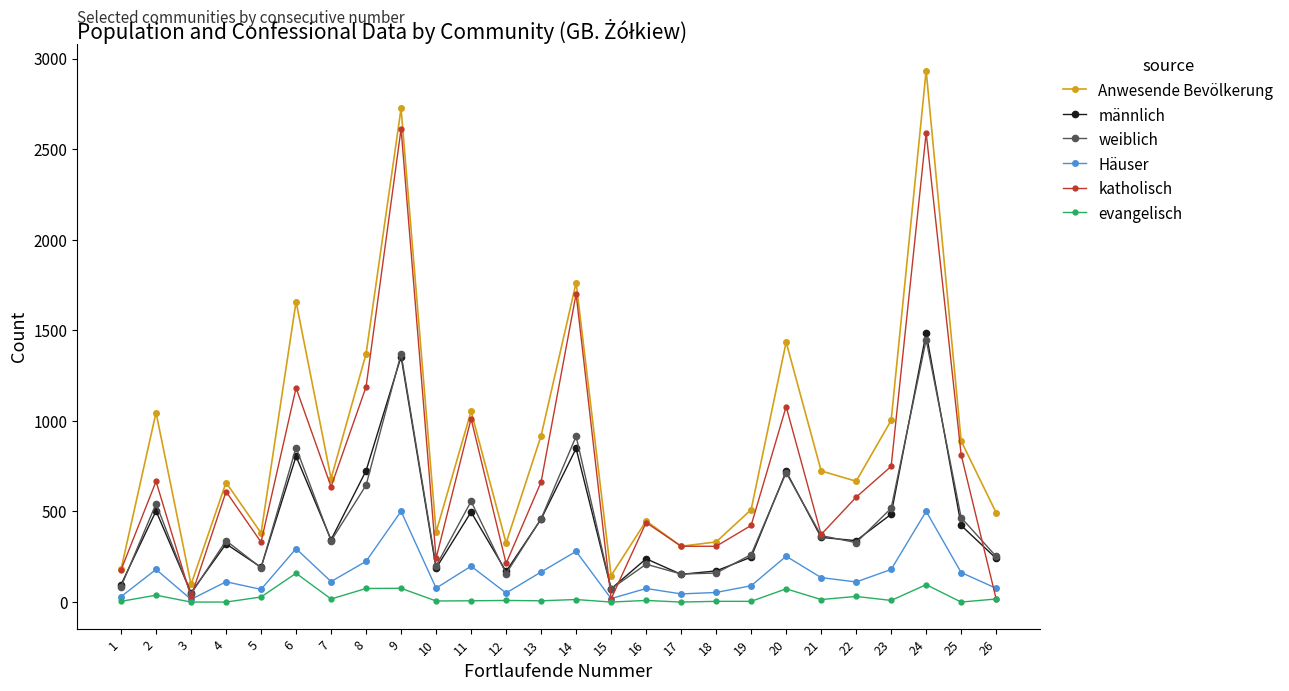

What is the average value of the Häuser series?

154